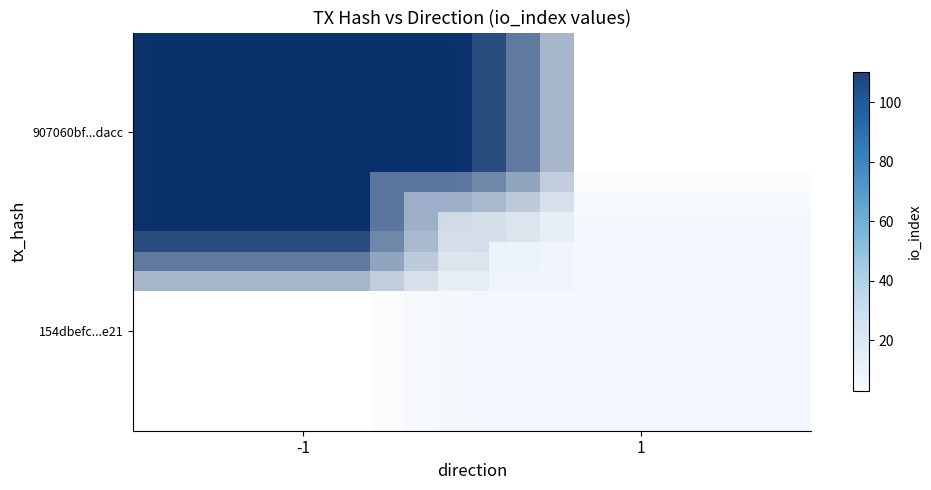

Is the value of 154dbefc...e21 at 1 greater than the value of 907060bf...dacc at -1?

No